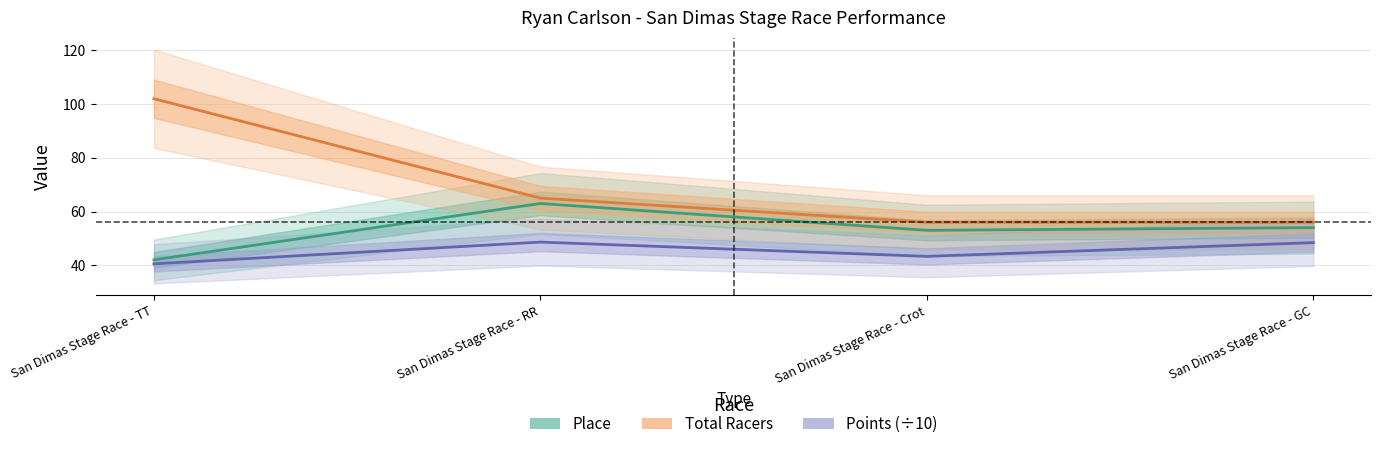

What is the greatest value displayed?

102.0